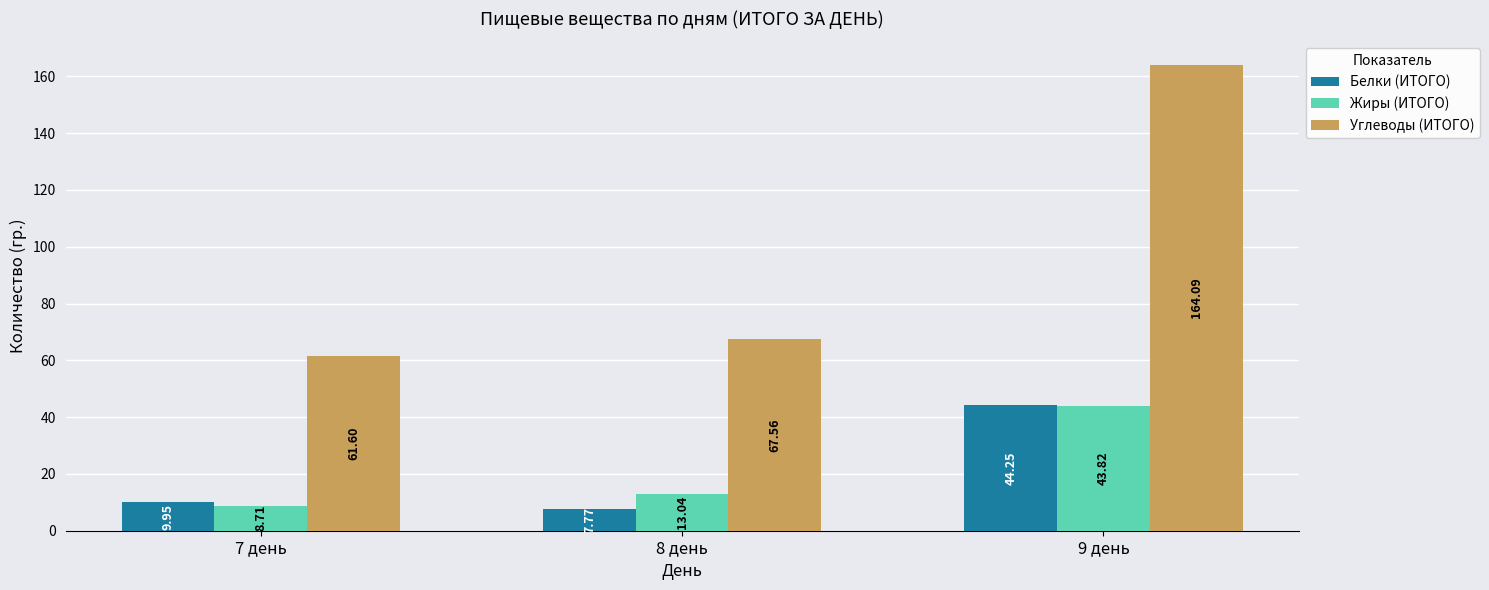

At which label does Белки (ИТОГО) first exceed 9?

7 день